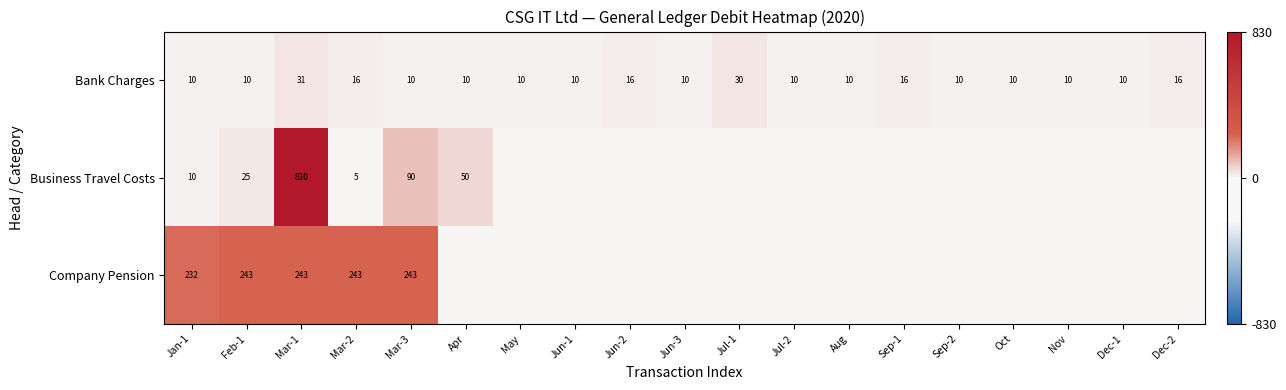

At which category is the sum across all series the highest?

Mar-1